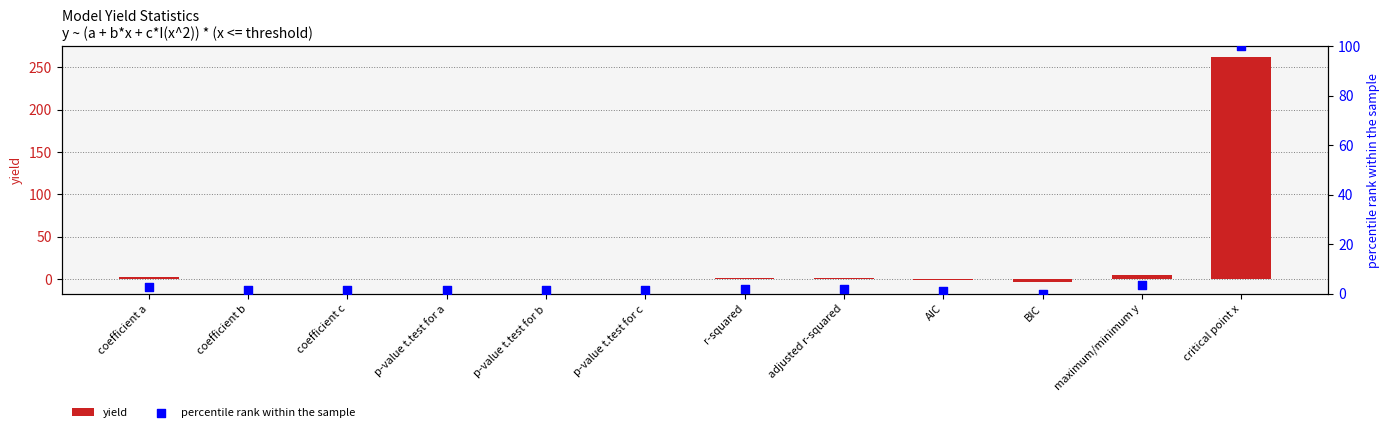

Which series reaches the maximum Y coordinate?

yield